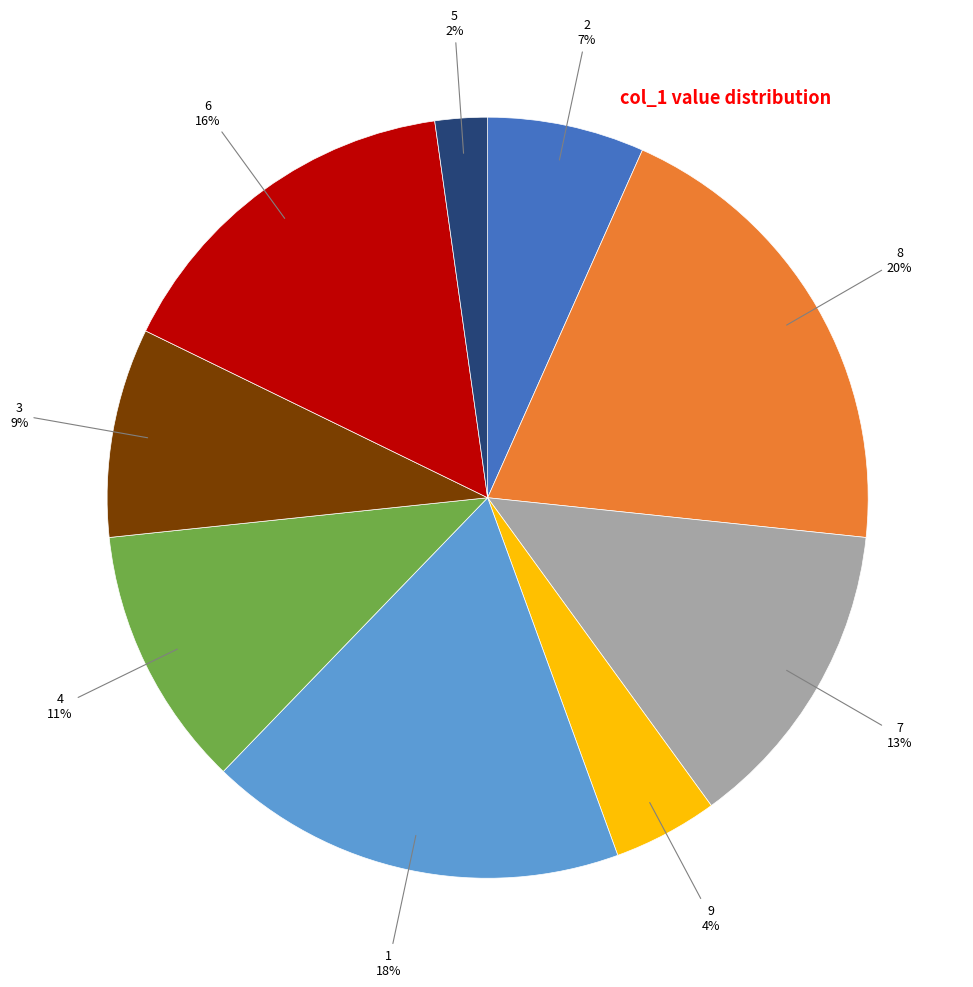

Between 6 and 7, which is larger?

6